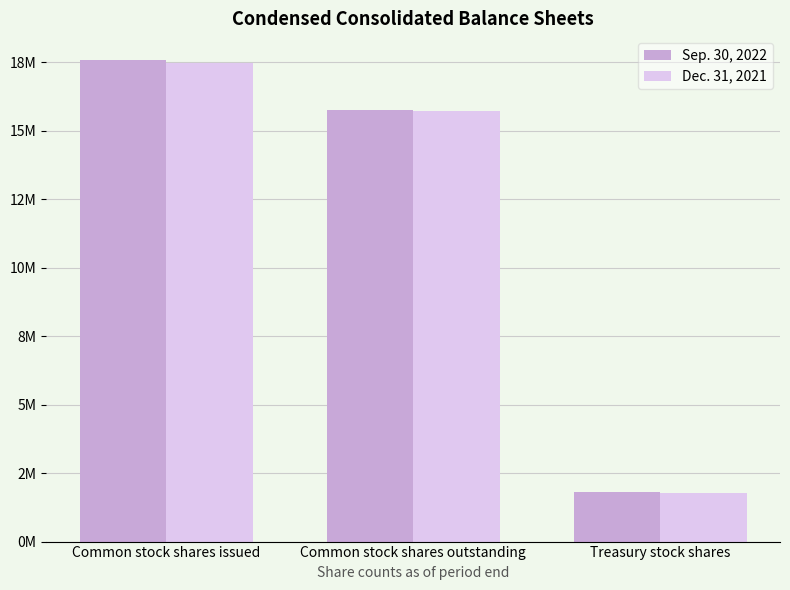

True or false: Dec. 31, 2021 has a value of 15712941 at Common stock shares outstanding.

True